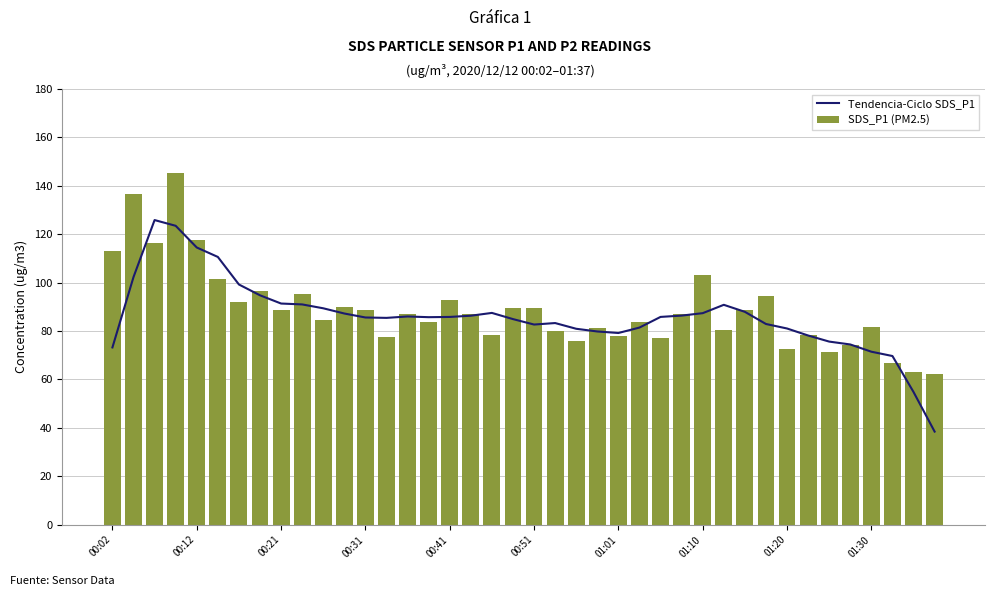

What is the sum of all SDS_P1 (PM2.5) values?

3553.3